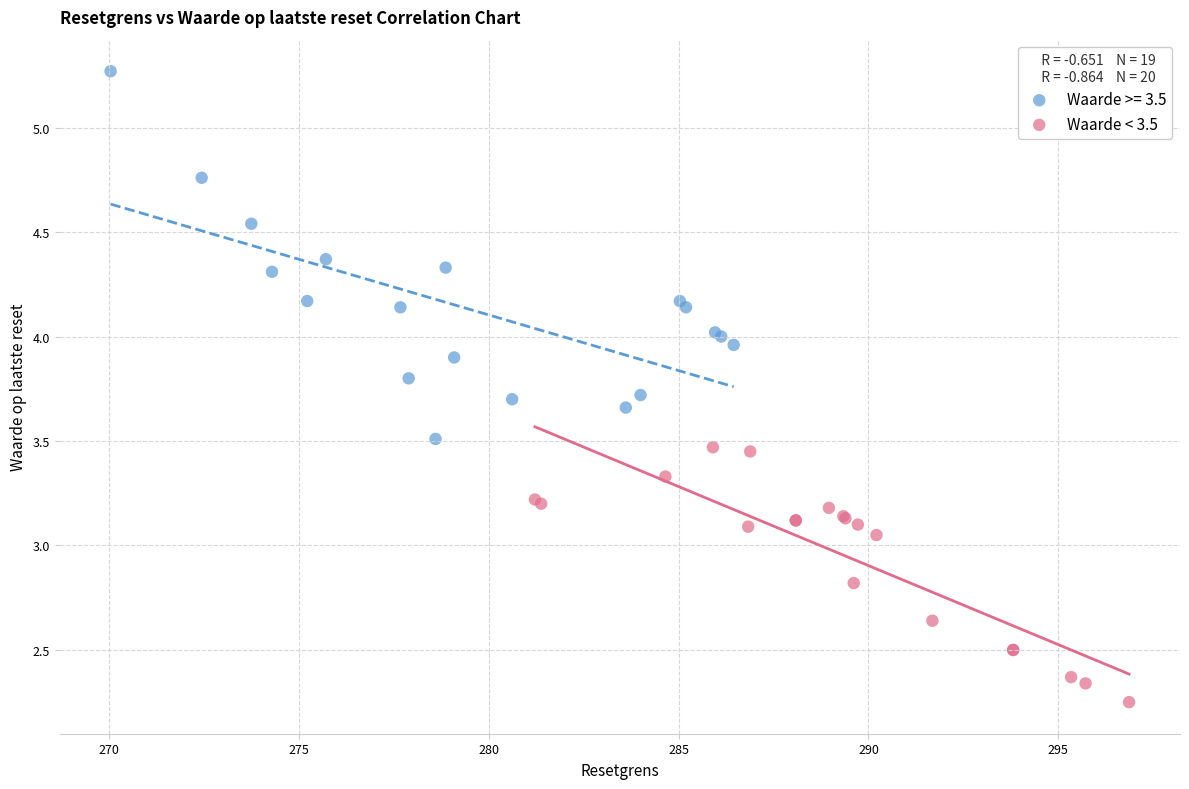

Which series has the largest Y range (max minus min)?

Waarde >= 3.5